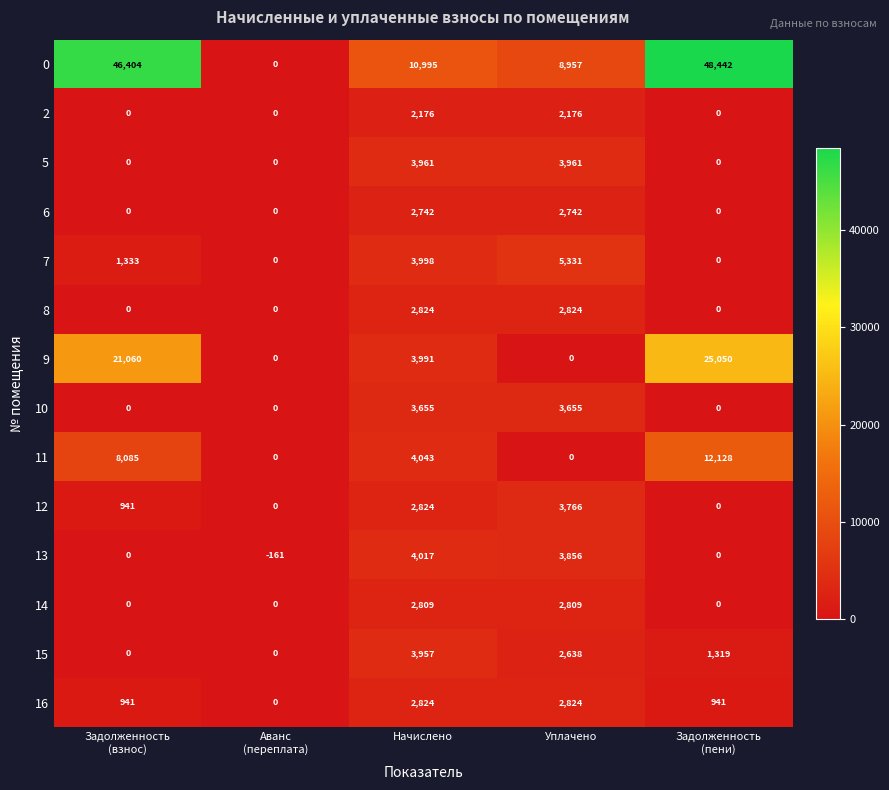

What is the sum of the 13 values at Начислено and Уплачено?

7873